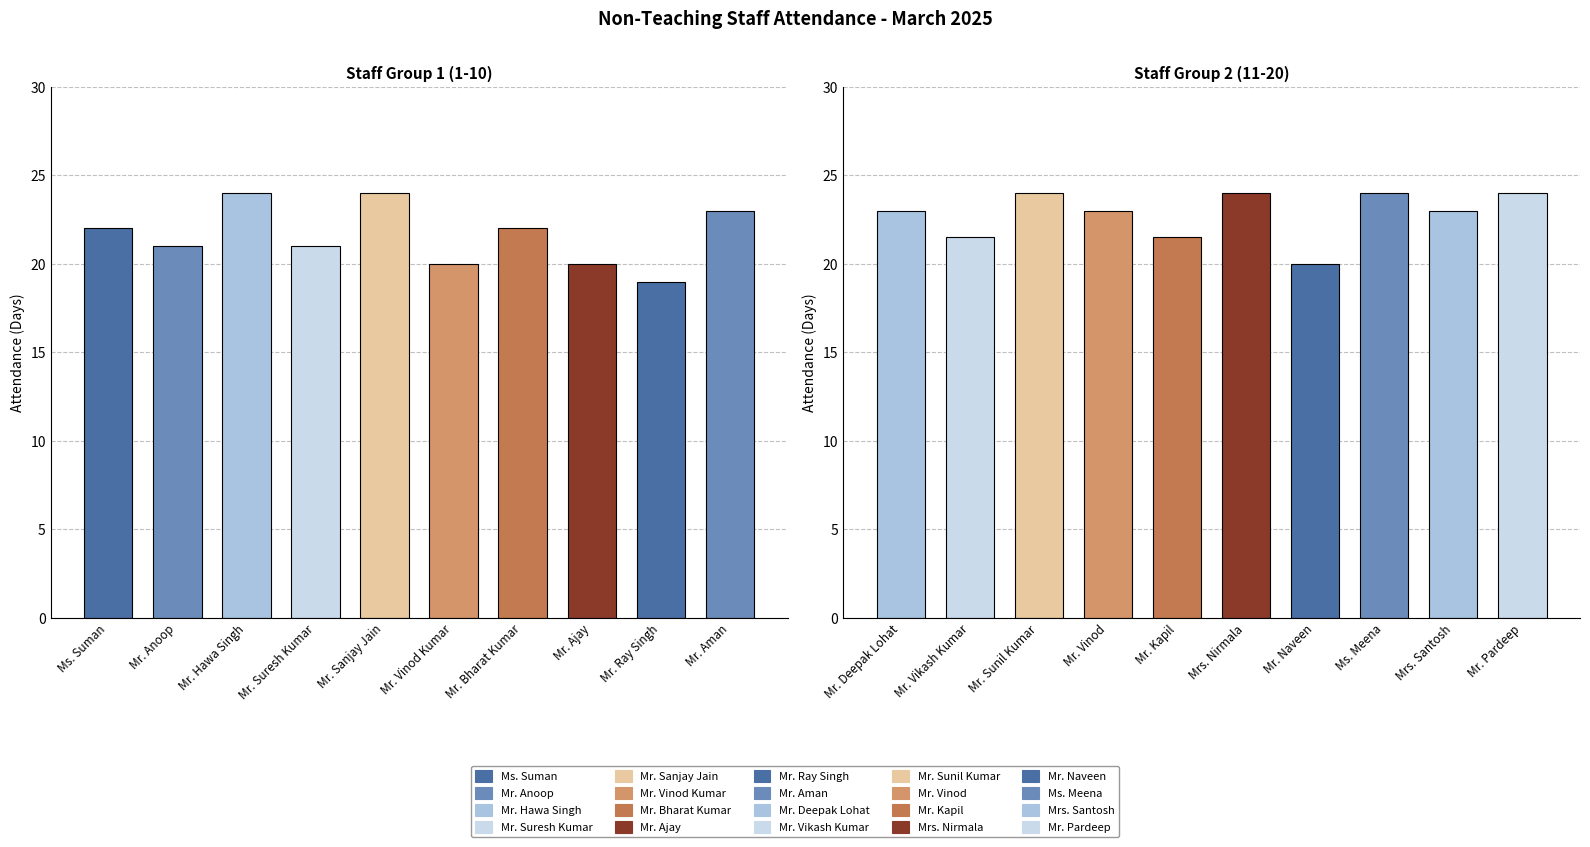

What is the minimum value shown in the chart?

19.0